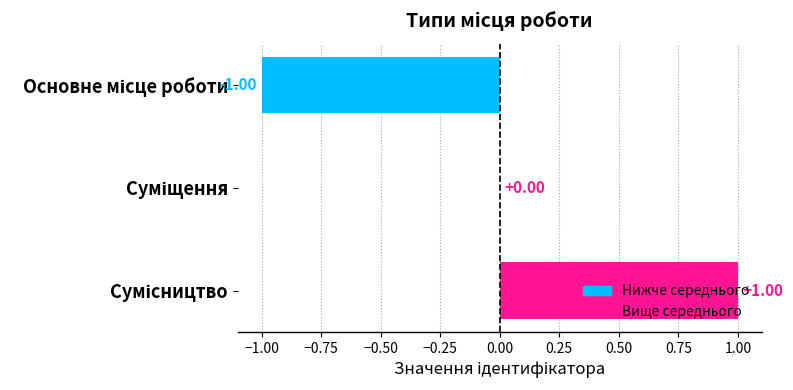

What is the greatest value displayed?

1